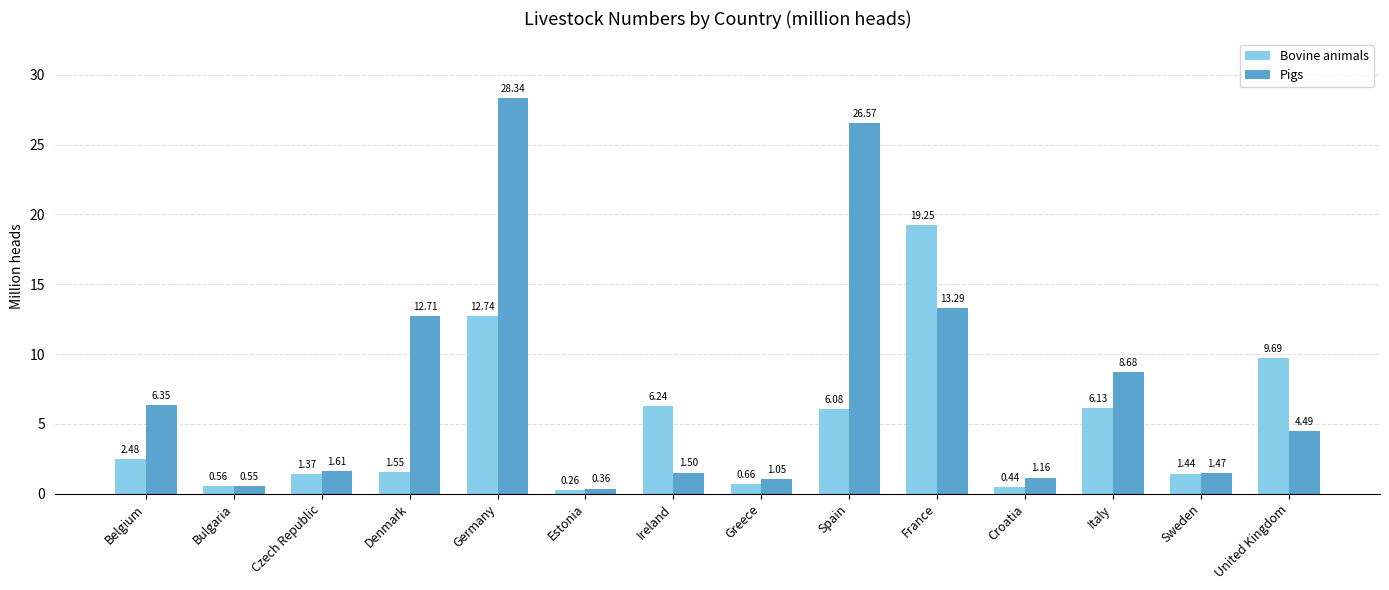

What is the difference between the highest and lowest values at Germany?

15.6